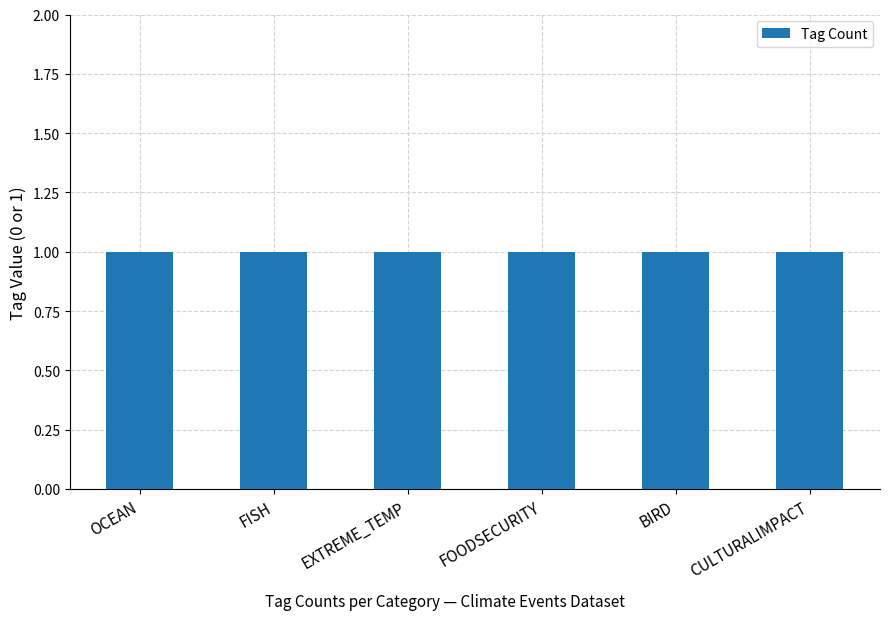

What position from the left is OCEAN?

1